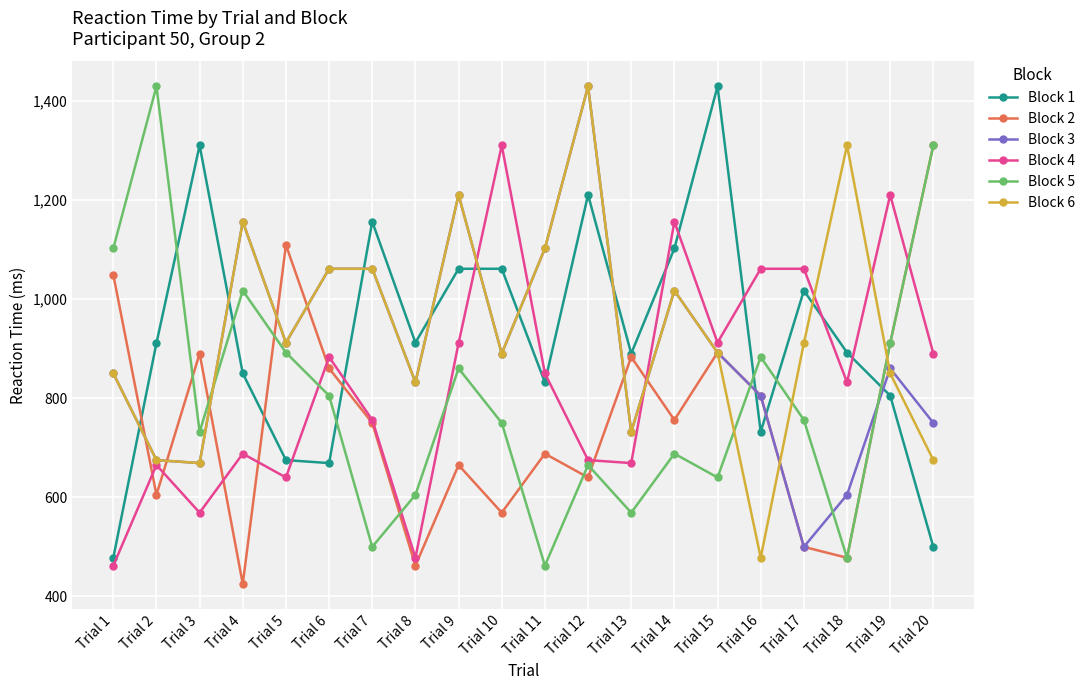

True or false: Block 1 and Block 4 cross at least once.

True